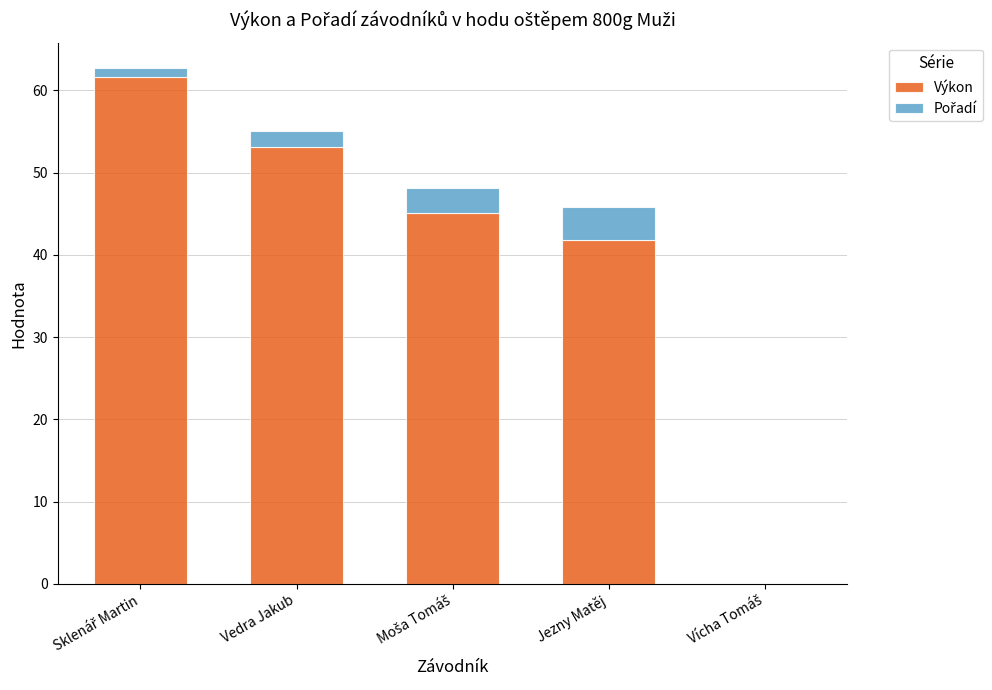

True or false: Výkon has a value of 18.9 at Jezny Matěj.

False